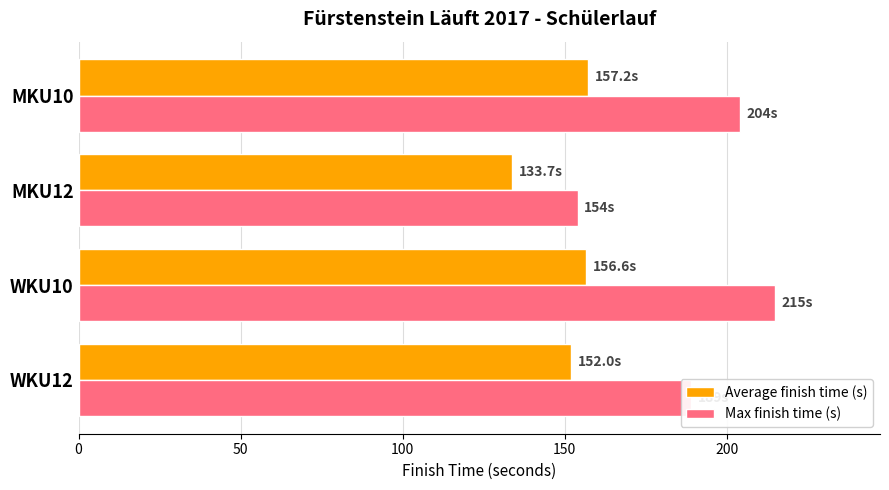

List the series in order of their peak value, highest first.

Max finish time (s), Average finish time (s)